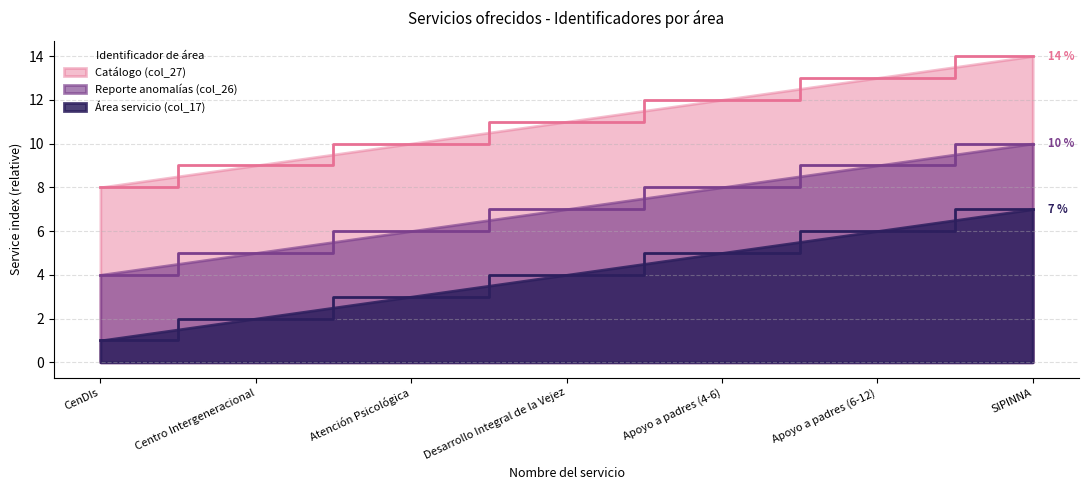

What is the label of the 7th point from the right?

CenDIs